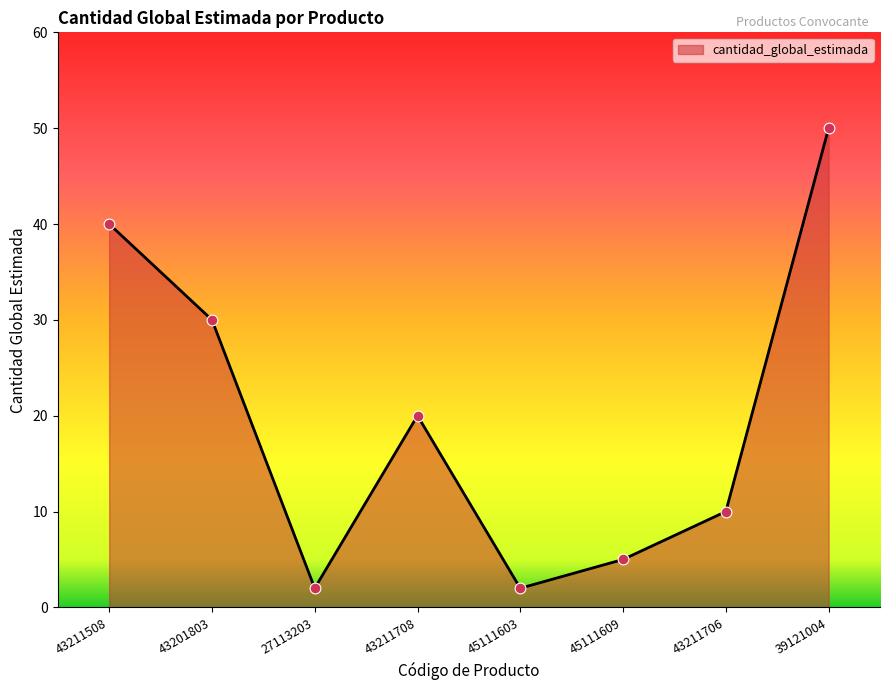

Between 43201803 and 45111603, which is larger?

43201803